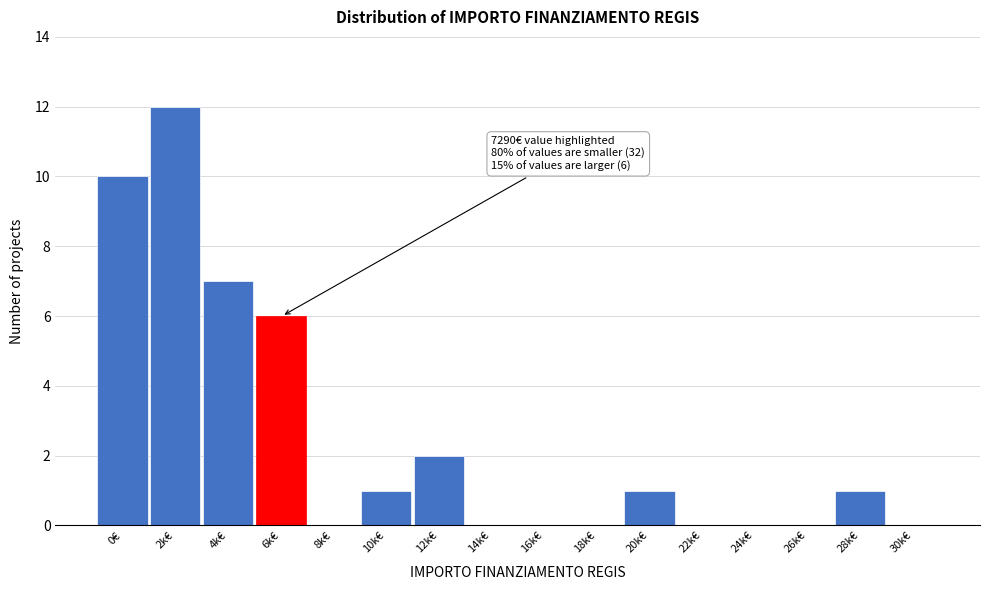

Reading right to left, what are all the values shown in this chart?

30k€=0	28k€=1	26k€=0	24k€=0	22k€=0	20k€=1	18k€=0	16k€=0	14k€=0	12k€=2	10k€=1	8k€=0	6k€=6	4k€=7	2k€=12	0€=10